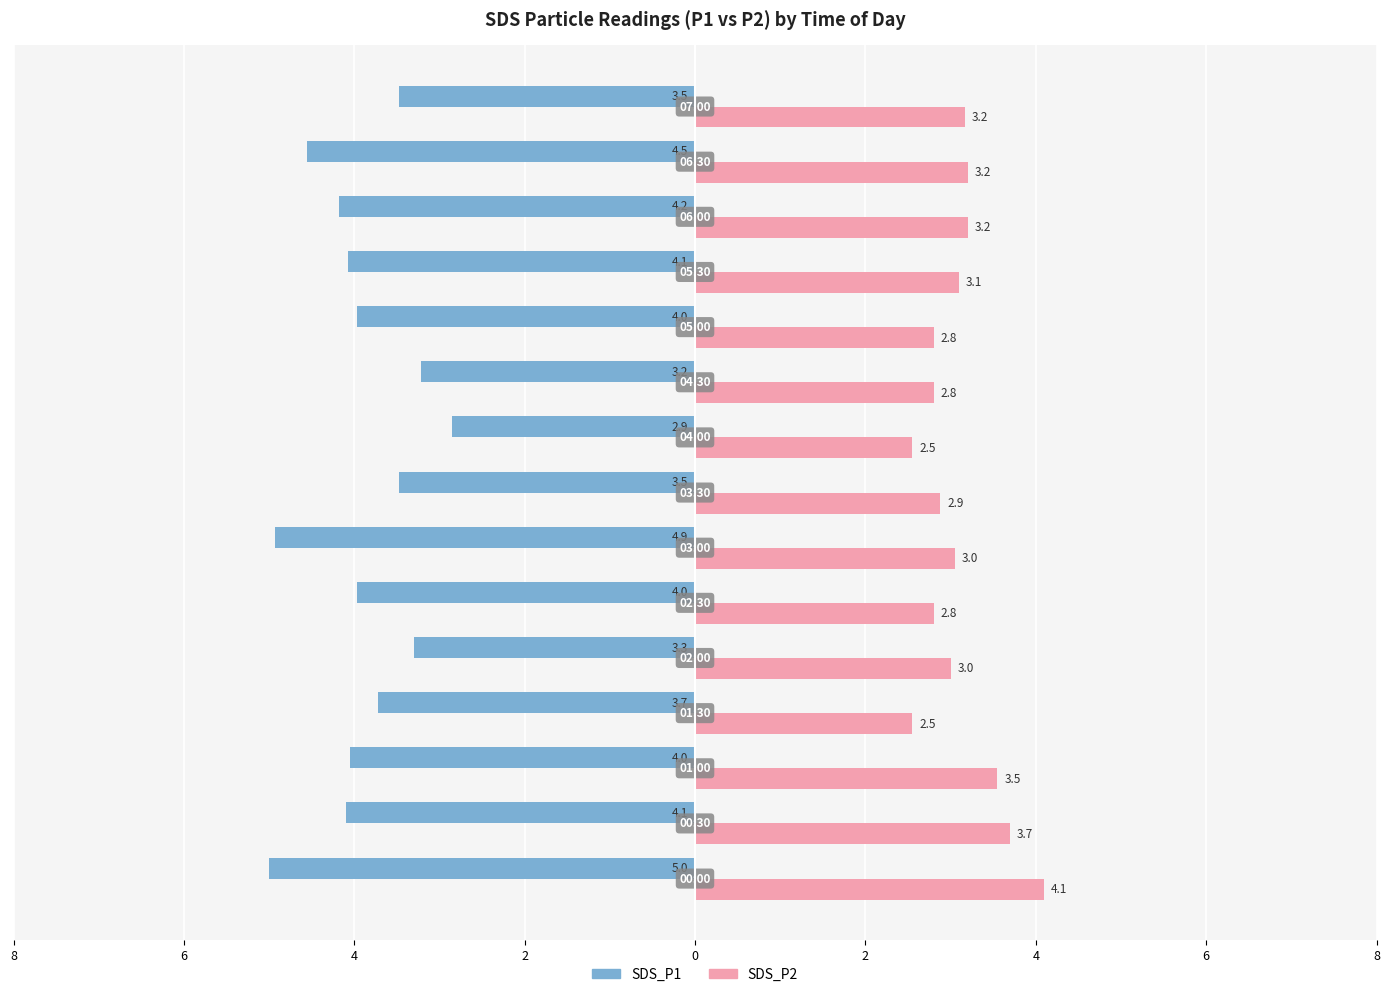

Which series has the largest range (max minus min)?

SDS_P1